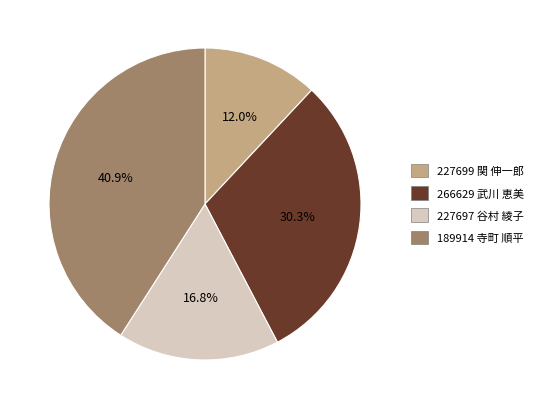

Is there any slice that represents more than half of the pie?

No